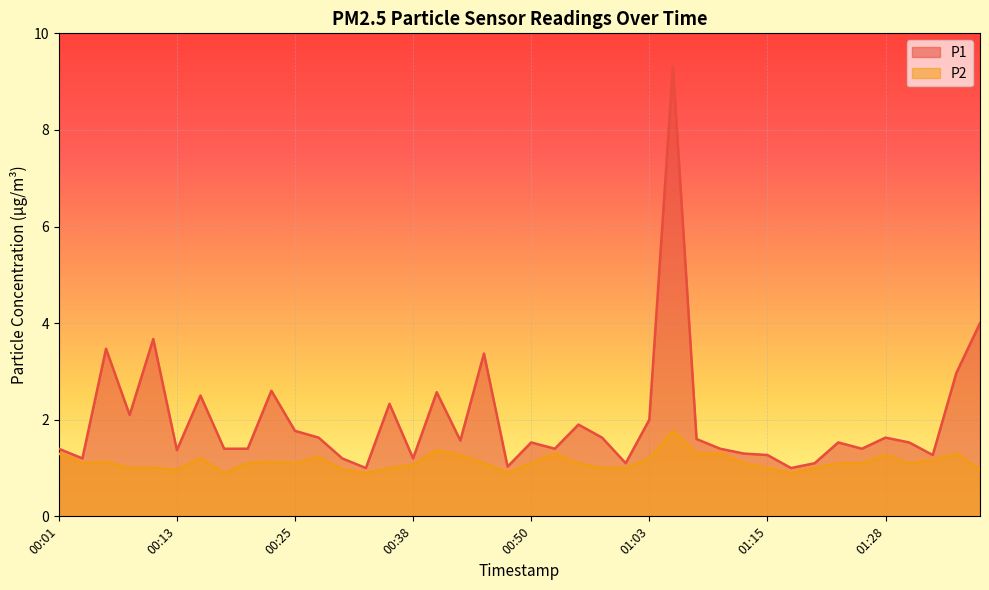

True or false: P1 and P2 intersect in this chart.

False